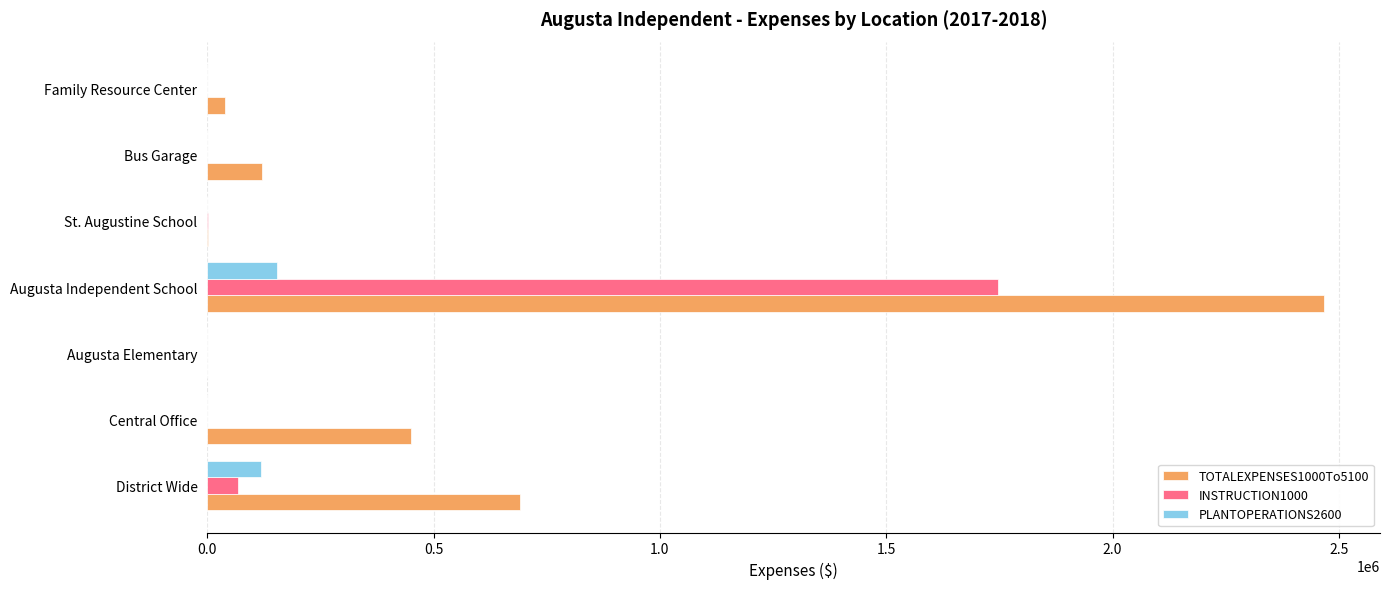

Which series changed the most between District Wide and Central Office?

TOTALEXPENSES1000To5100